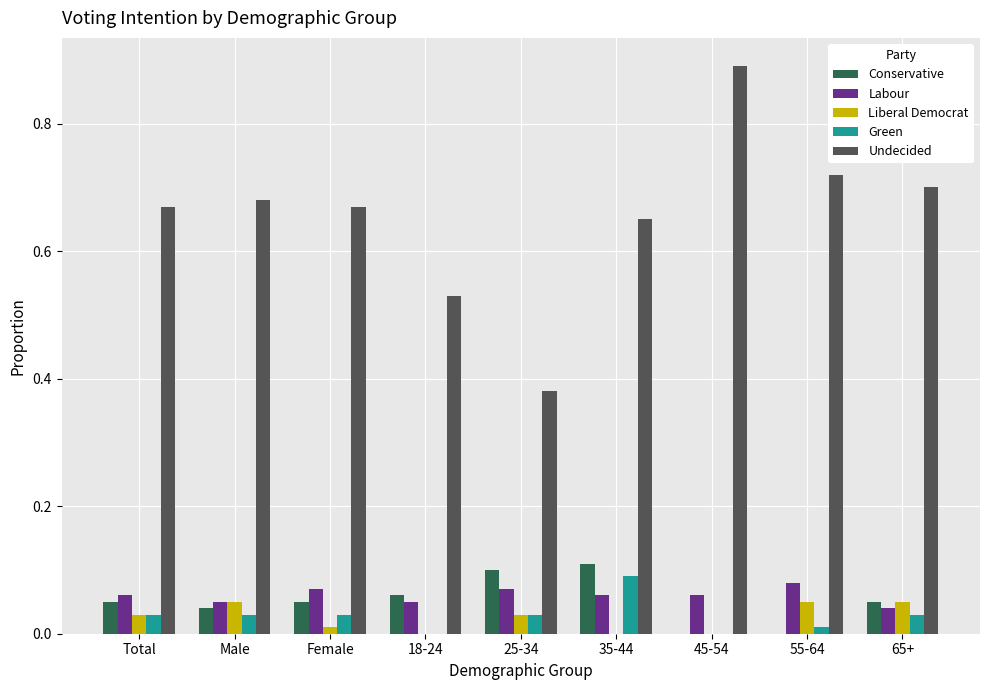

The Labour series shows 0.1 at 35-44. True or false?

True